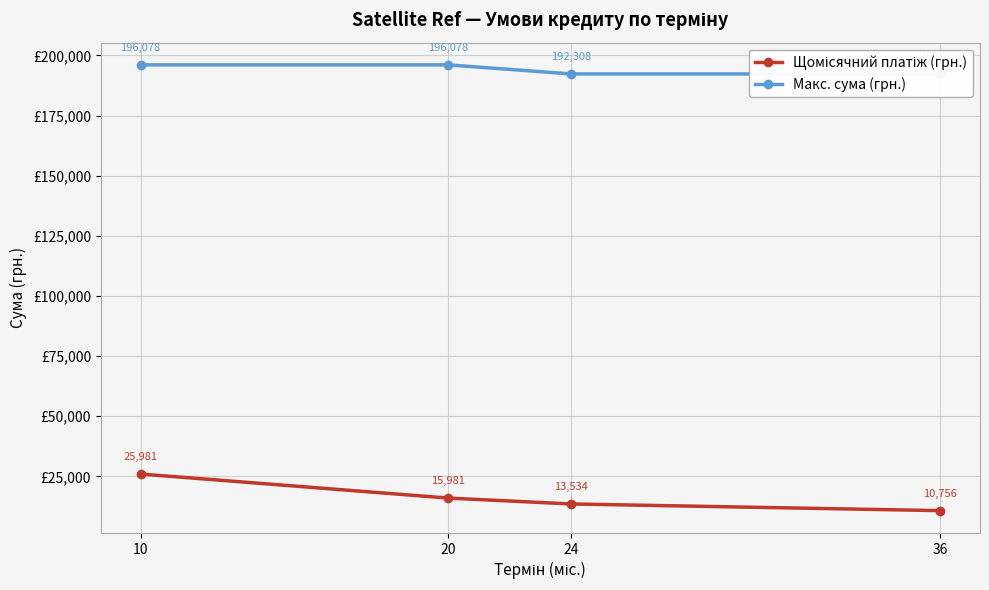

Is the value of Щомісячний платіж (грн.) at 24 greater than the value of Макс. сума (грн.) at 20?

No